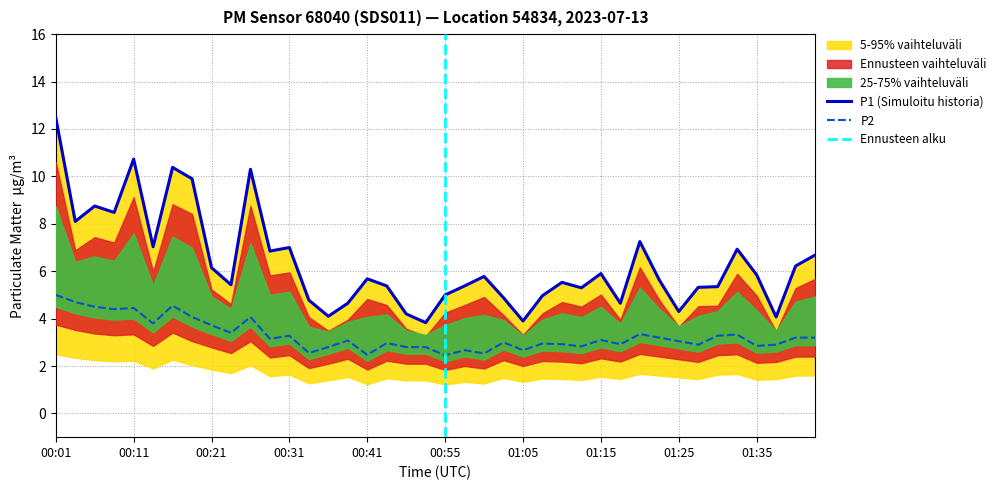

What is the minimum value for P1?

3.8